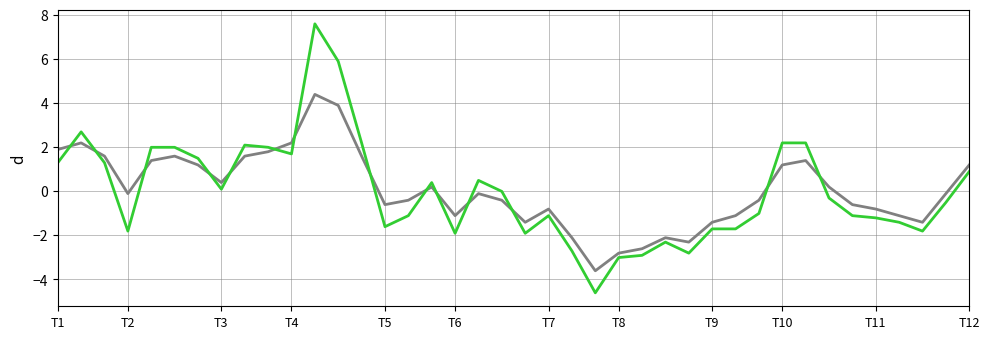

What is the minimum value shown in the chart?

-4.6